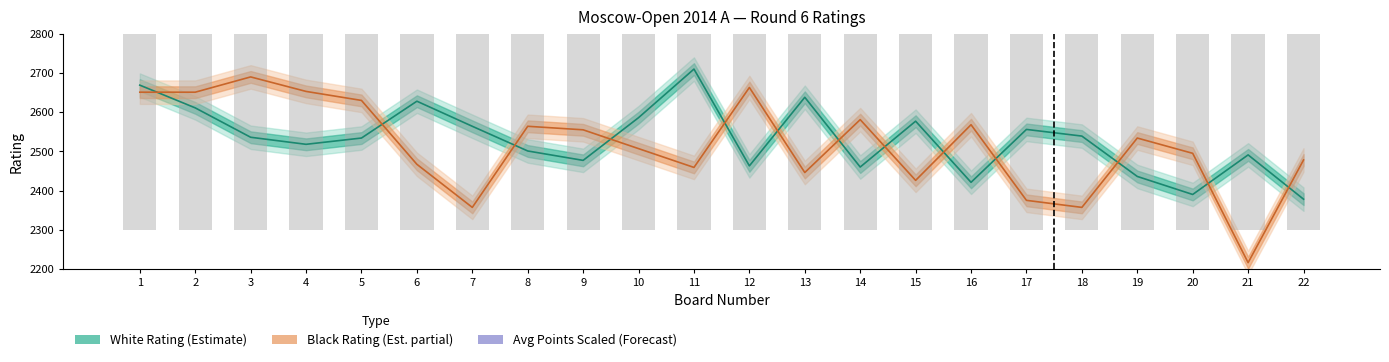

Reading left to right, what are all the values shown in this chart?

White Rating (Estimate): 1=2669	2=2611	3=2536	4=2518	5=2534	6=2628	7=2564	8=2501	9=2477	10=2586	11=2710	12=2463	13=2638	14=2460	15=2577	16=2421	17=2556	18=2539	19=2436	20=2390	21=2491	22=2378
Black Rating (Estimate partial): 1=2651	2=2651	3=2690	4=2653	5=2630	6=2467	7=2357	8=2564	9=2555	10=2507	11=2459	12=2663	13=2446	14=2581	15=2426	16=2568	17=2375	18=2357	19=2534	20=2495	21=2216	22=2478
Avg Points Scaled (Forecast): 1=4050	2=4050	3=3800	4=3800	5=3800	6=3800	7=3800	8=3800	9=3800	10=3675	11=3550	12=3550	13=3550	14=3550	15=3550	16=3550	17=3550	18=3550	19=3550	20=3550	21=3550	22=3550